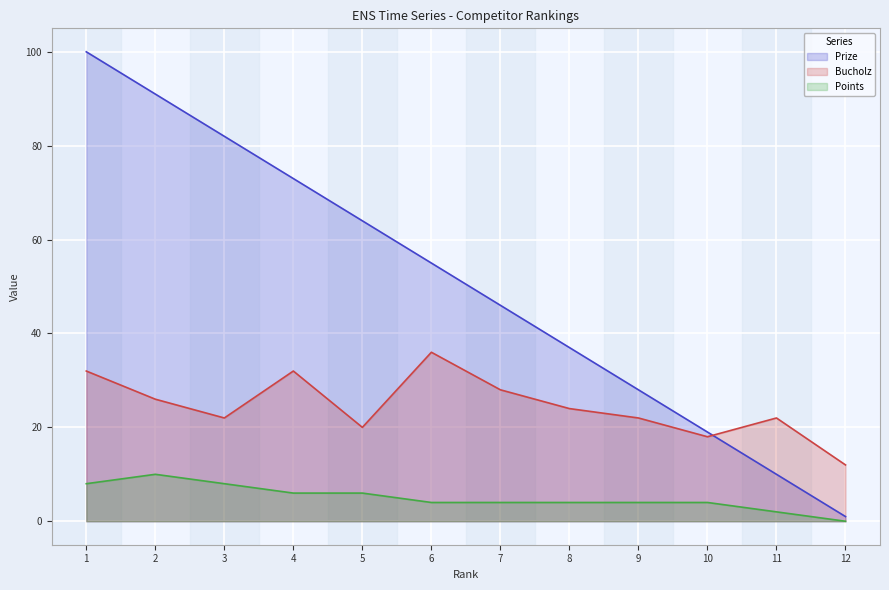

What is the sum of the Prize values at 9 and 12?

29